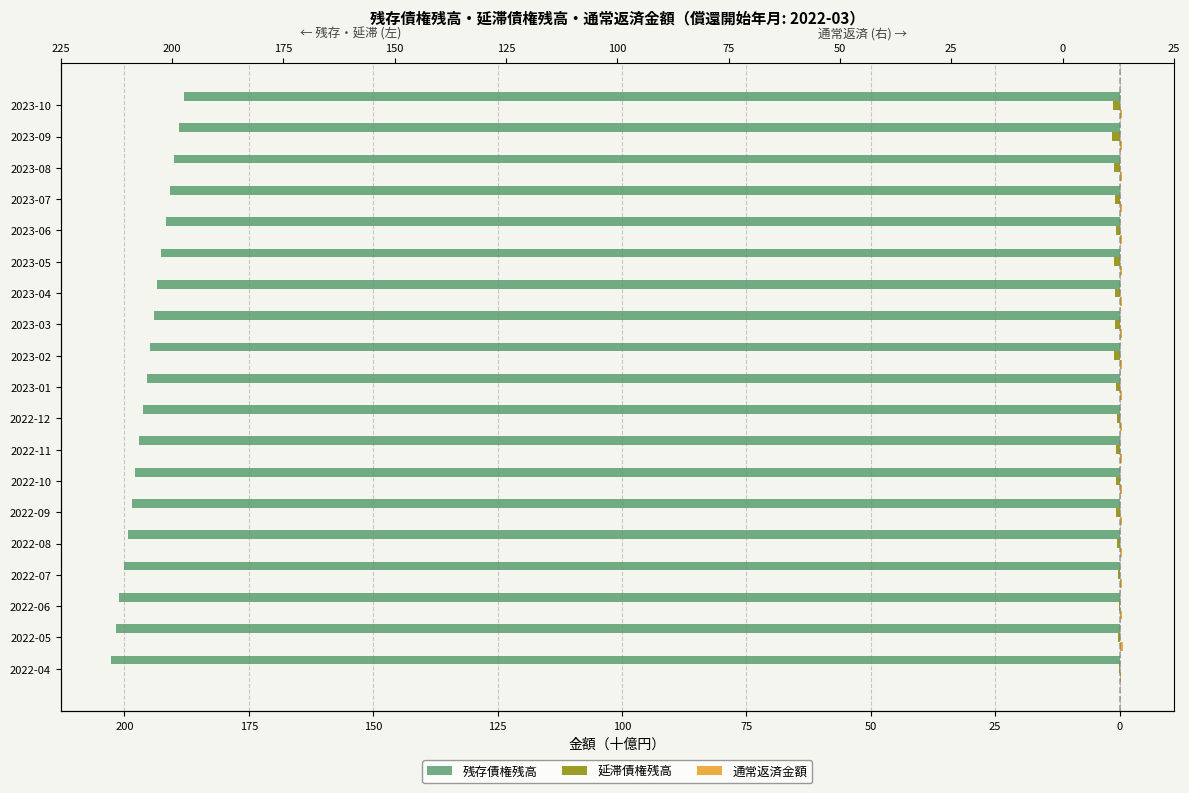

What is the difference between the second highest and minimum values in the 通常返済金額 series?

0.2